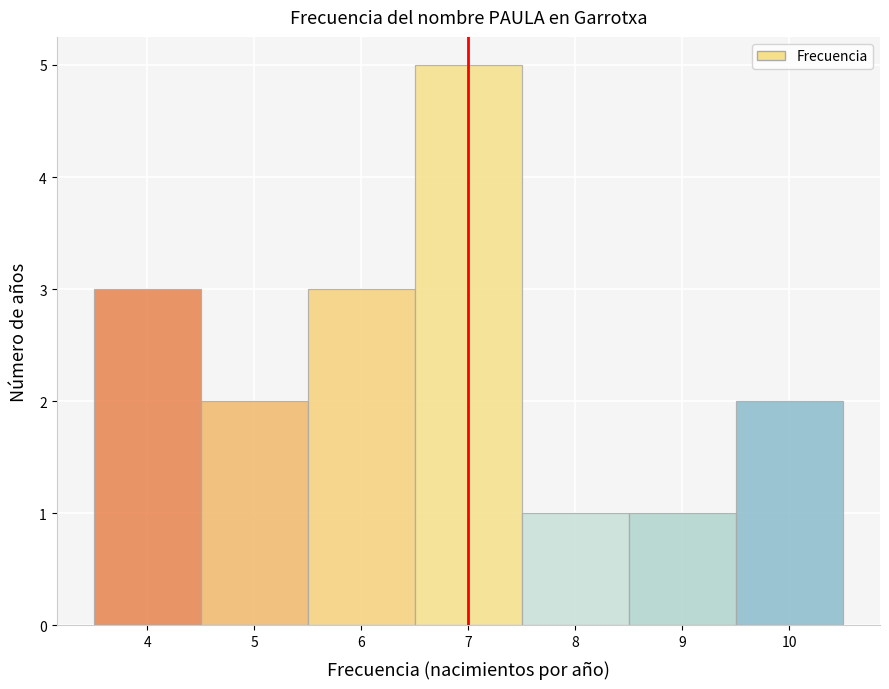

Reading left to right, transcribe this chart: for each bar, give the range it covers on the x-axis and its height. The values are not printed on the chart, so give them approximately, as read against the axis.

3.5 to 4.5: 3
4.5 to 5.5: 2
5.5 to 6.5: 3
6.5 to 7.5: 5
7.5 to 8.5: 1
8.5 to 9.5: 1
9.5 to 10.5: 2